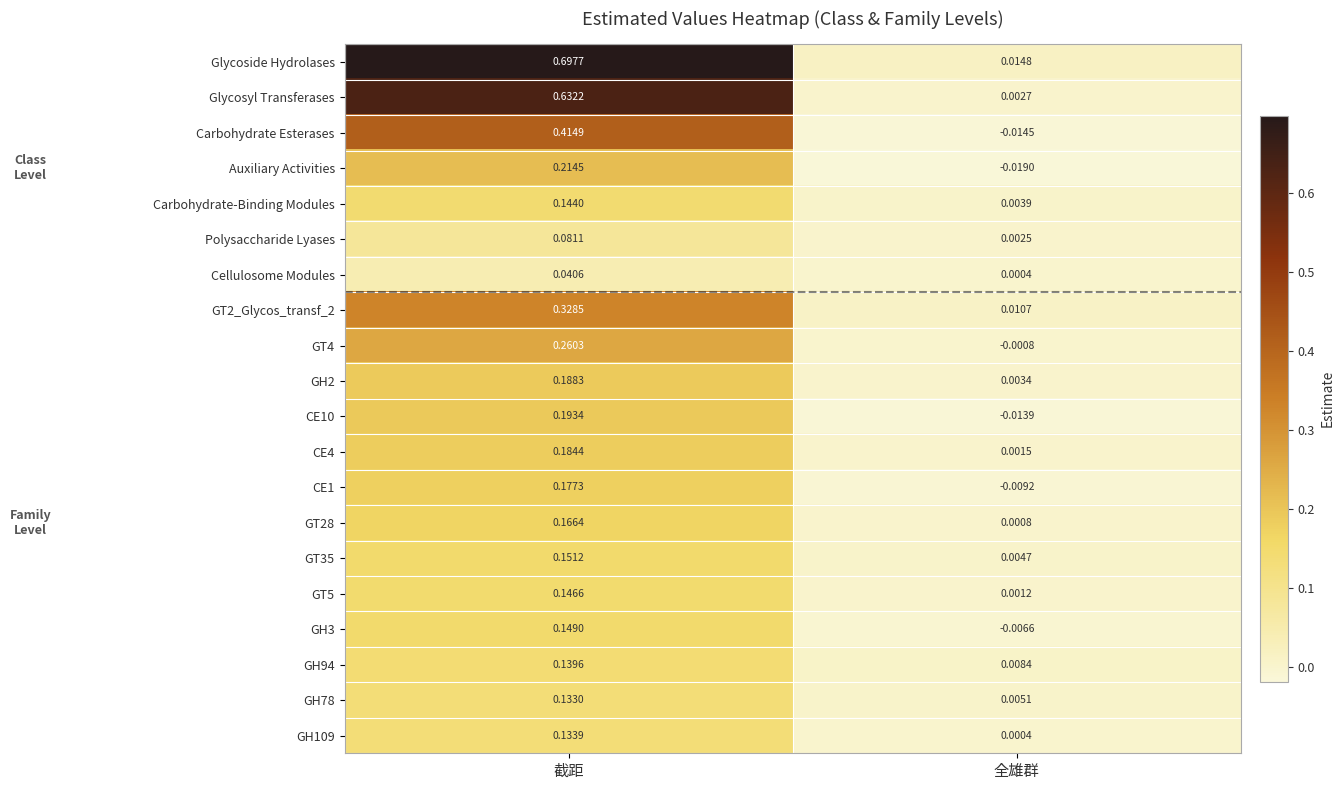

At which label does Auxiliary Activities first exceed 0?

截距